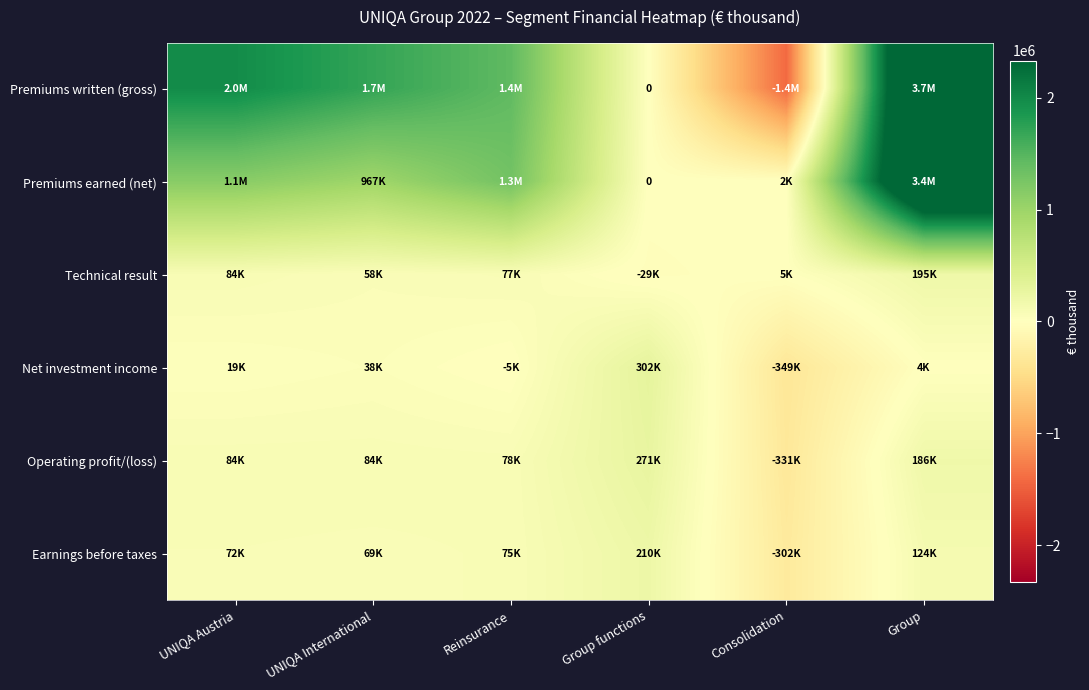

At how many categories does at least one series exceed 1524858?

3